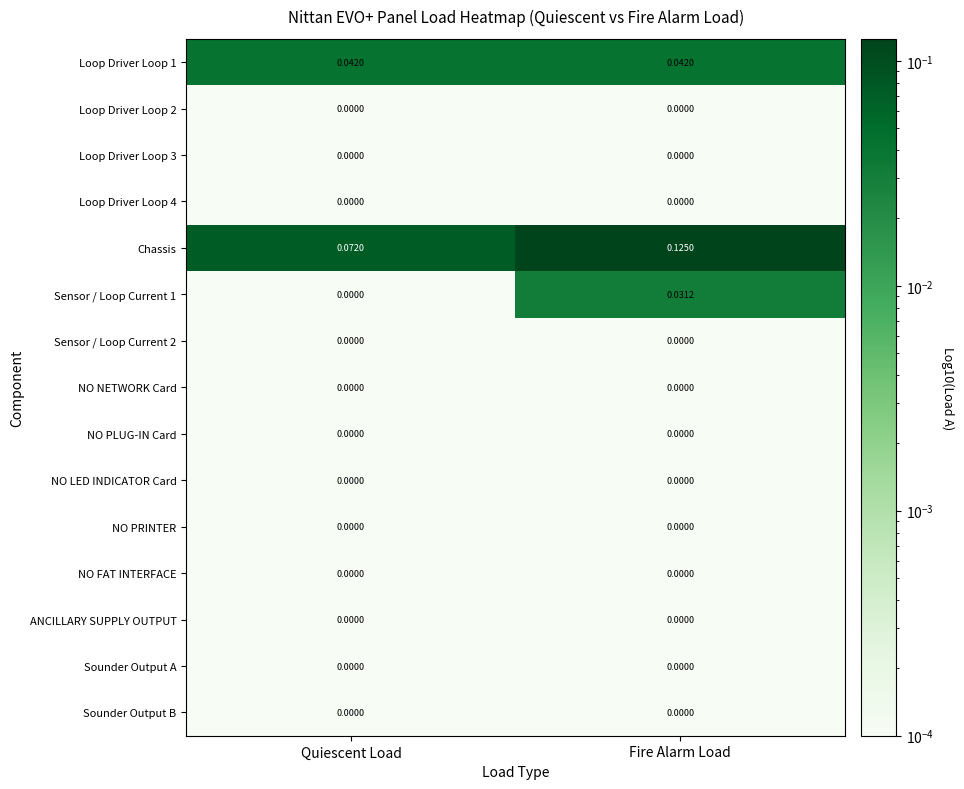

At how many categories does at least one series exceed 0?

2